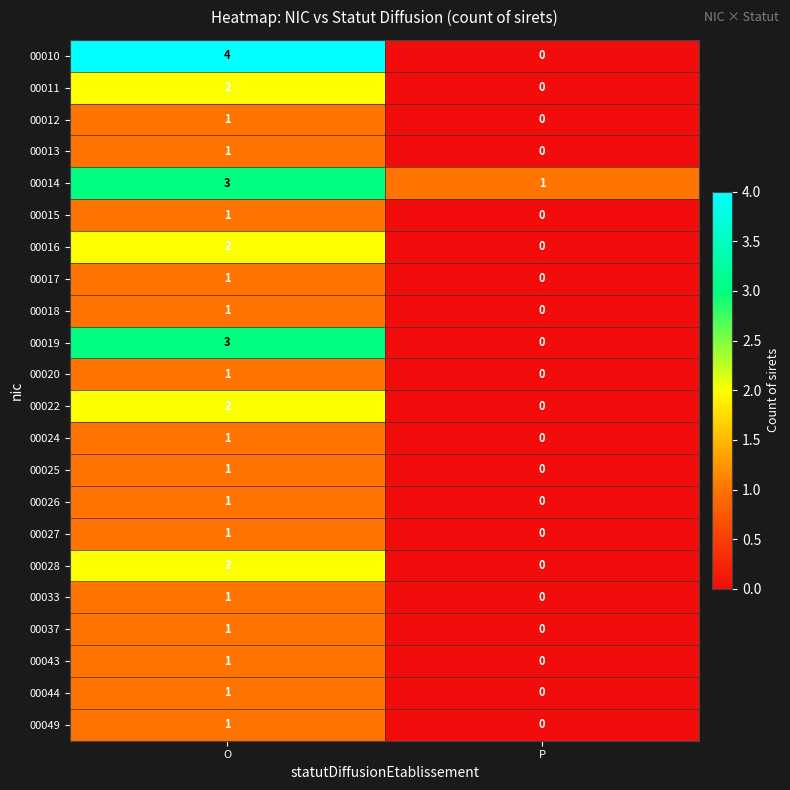

Is it true that 00044 equals -1 at P?

False